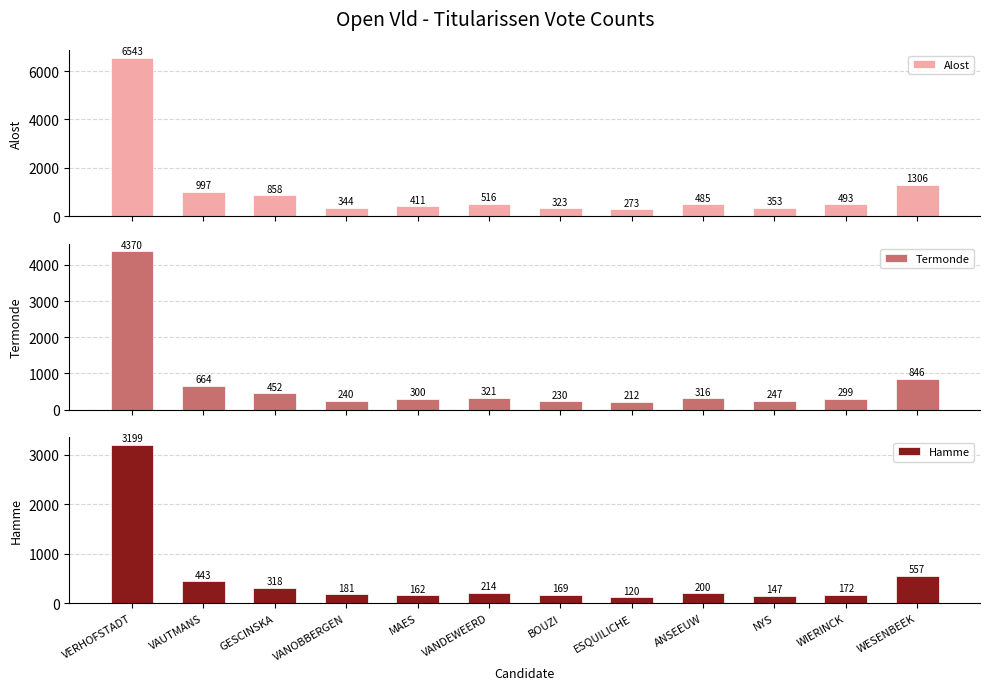

Rank the series at VANOBBERGEN from highest to lowest value.

Alost, Termonde, Hamme